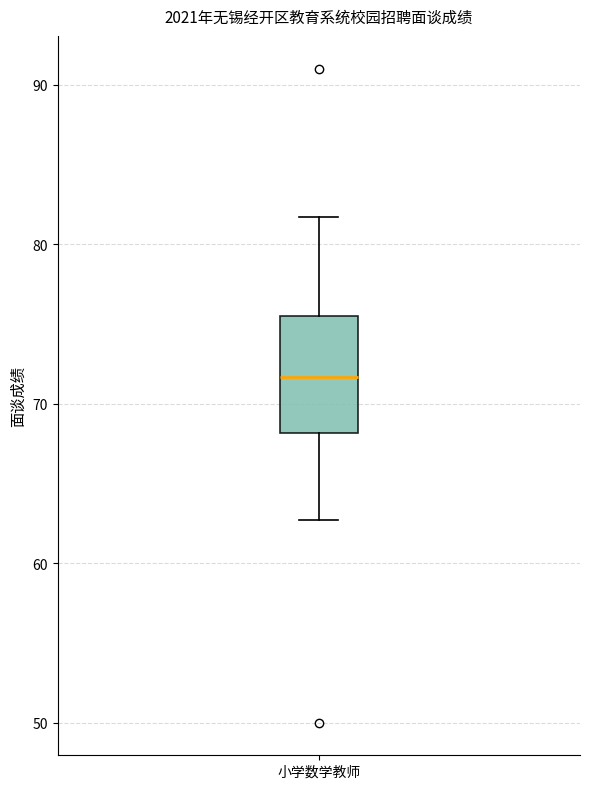

Where does the upper whisker of the box for 小学数学教师 end on the y-axis? The values are not printed on the chart, so give them approximately, as read against the axis.

82